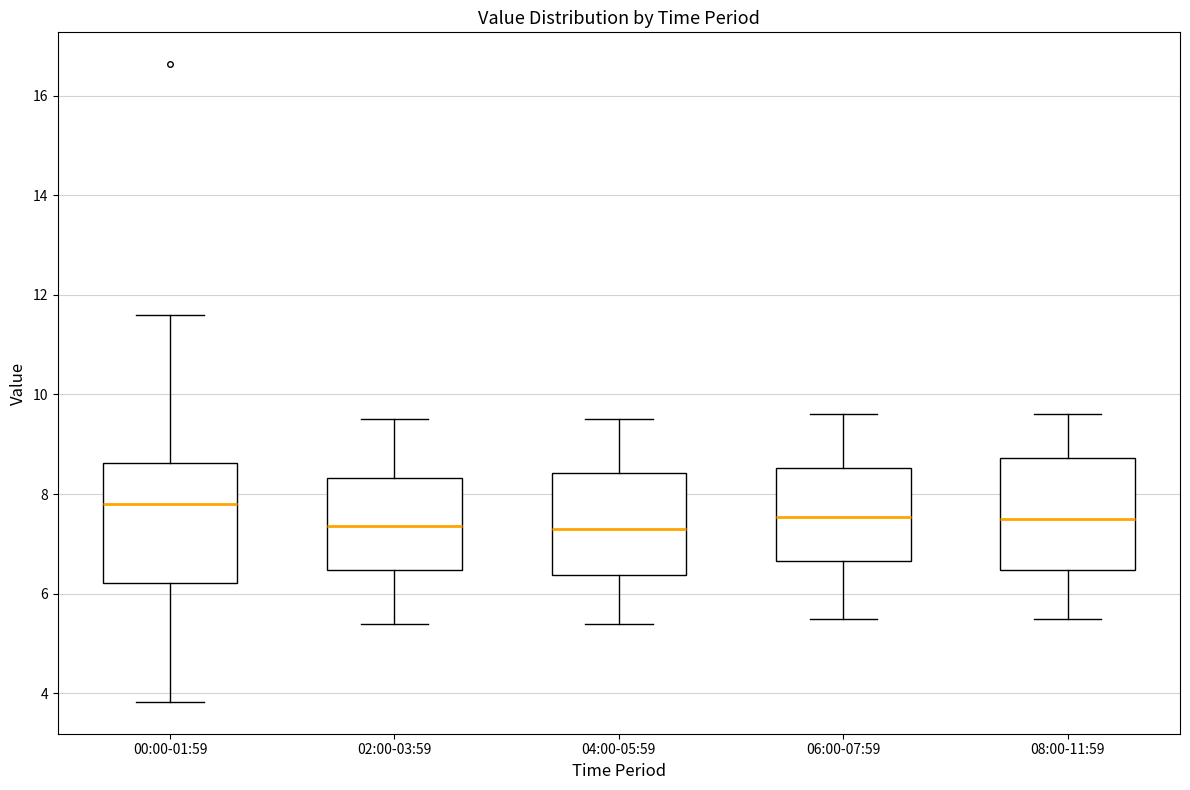

Where is the upper edge of the box for 04:00-05:59 on the y-axis? The values are not printed on the chart, so give them approximately, as read against the axis.

8.4